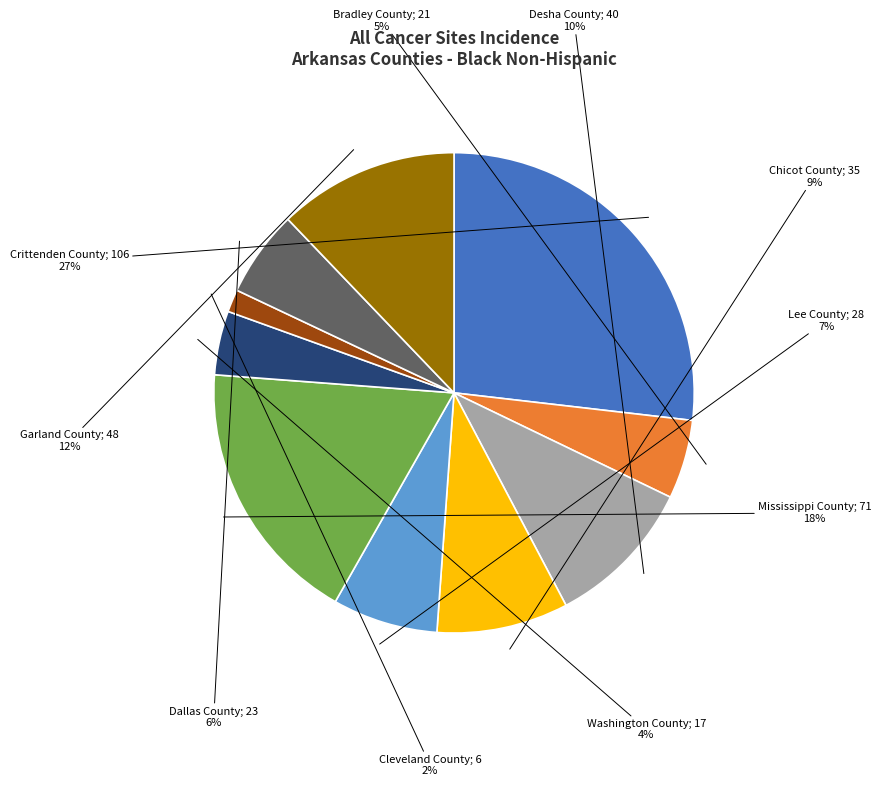

To the nearest percent, what is the difference between the largest and smallest slice percentages?

25%